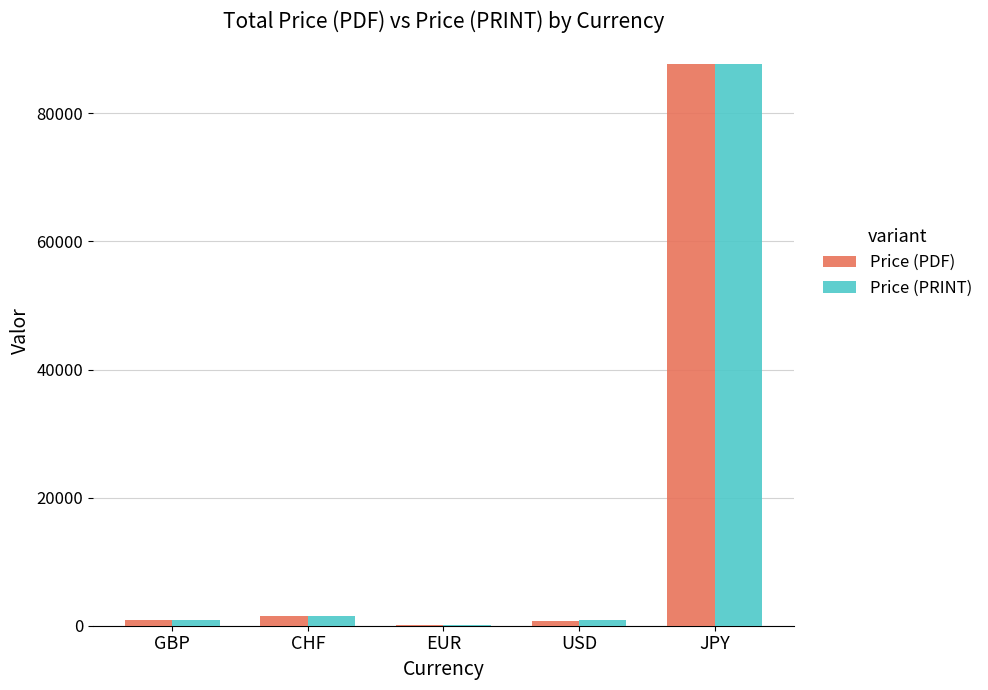

What is the sum of all Price (PRINT) values?

91021.3